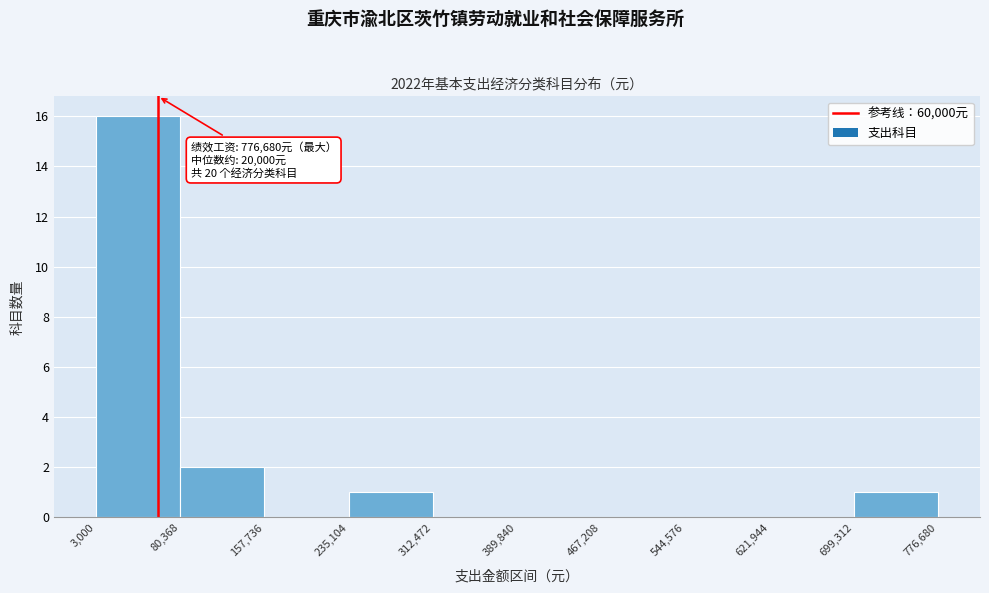

Over which range of the x-axis is the bar tallest?

3,000 to 80,368